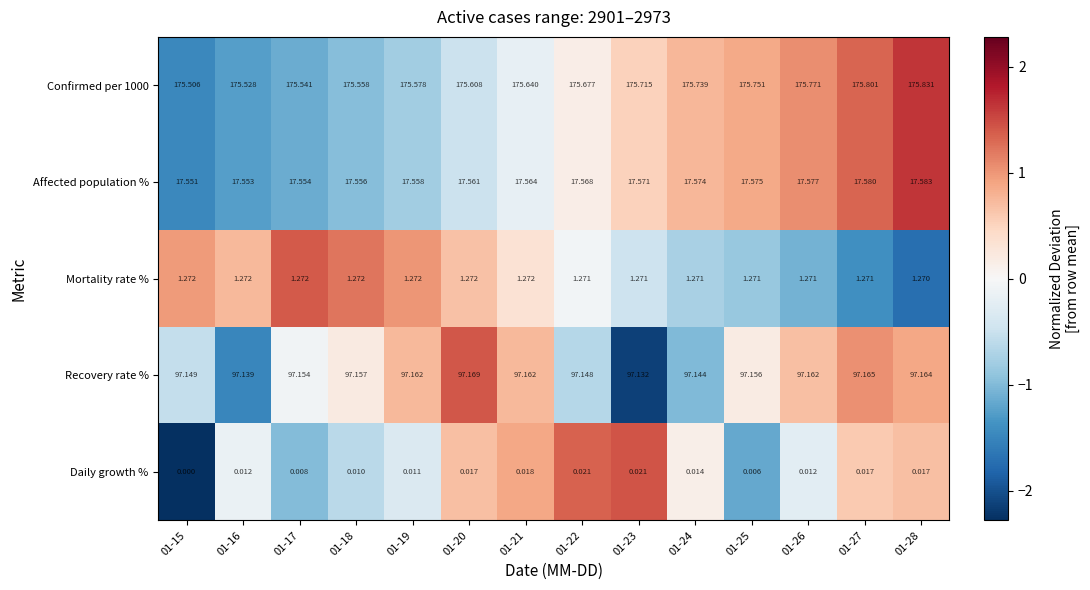

Is the value of Mortality rate % at 01-24 greater than the value of Affected population % at 01-24?

No